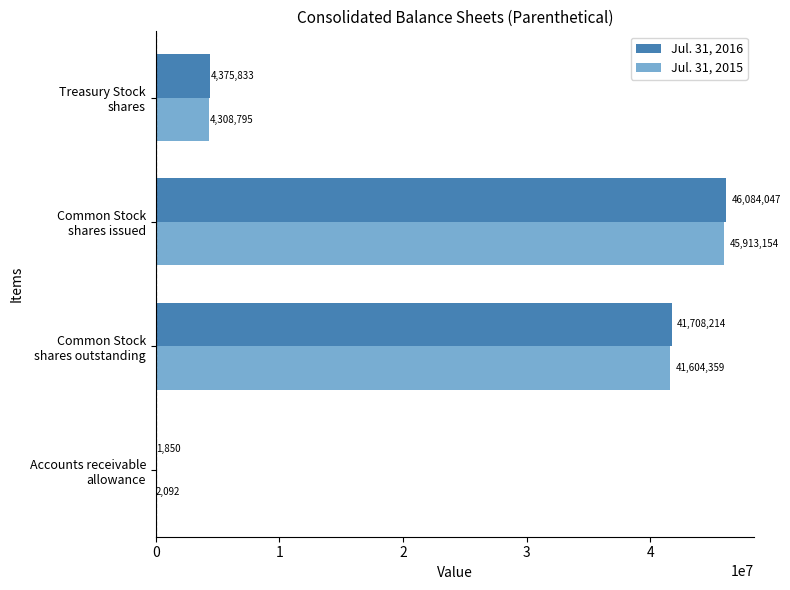

Where is Jul. 31, 2015 nearest to the value 22957623?

Common Stock
shares outstanding